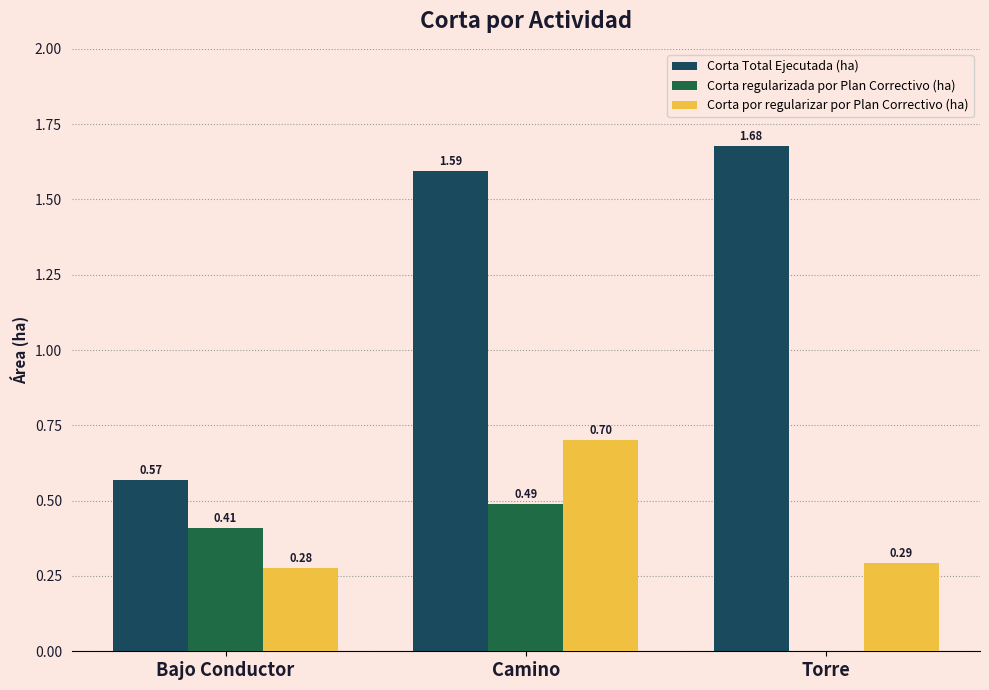

What is the sum of the Corta por regularizar por Plan Correctivo (ha) values at Camino and Bajo Conductor?

1.0